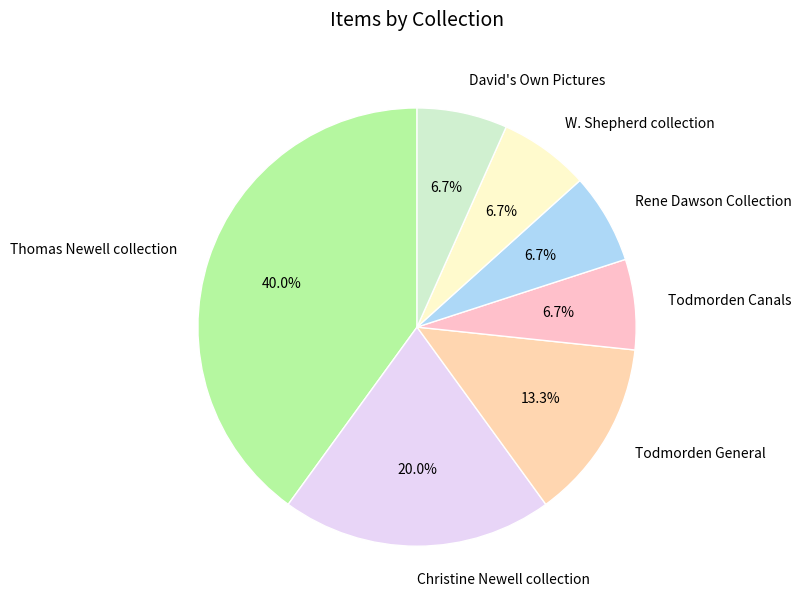

Is there a majority slice in this chart?

No